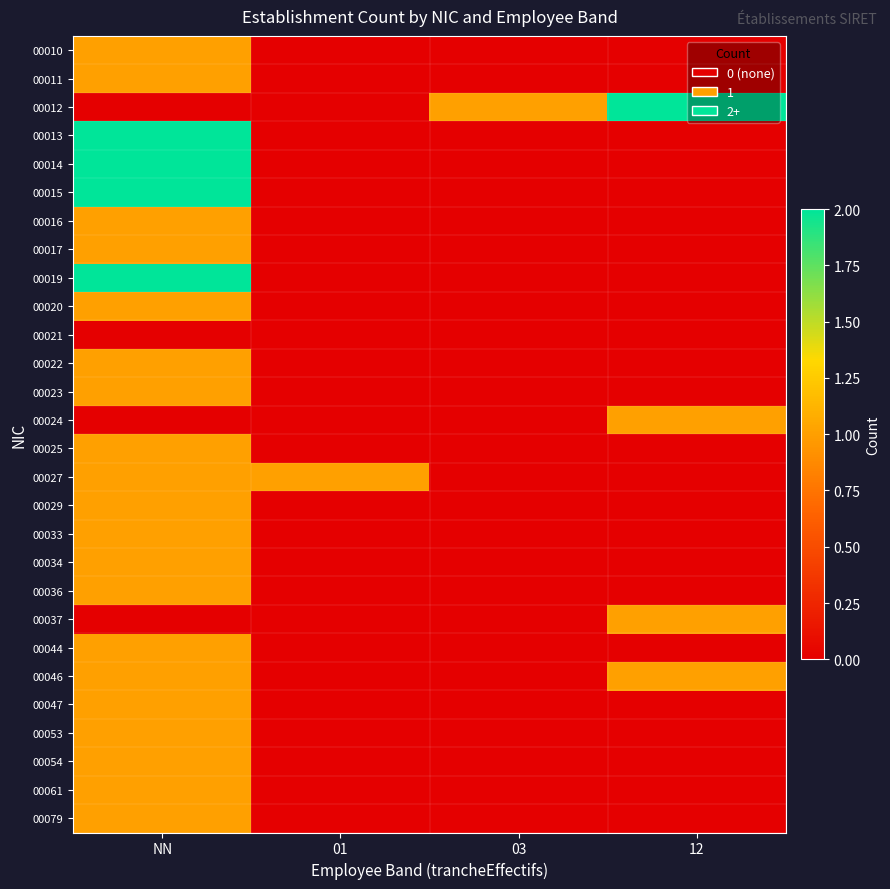

Which label corresponds to the smallest value in the chart?

01